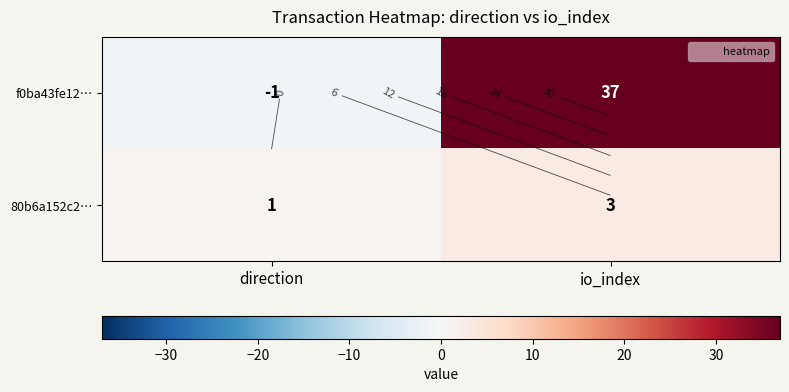

Where is 80b6a152c2… nearest to the value 2?

direction